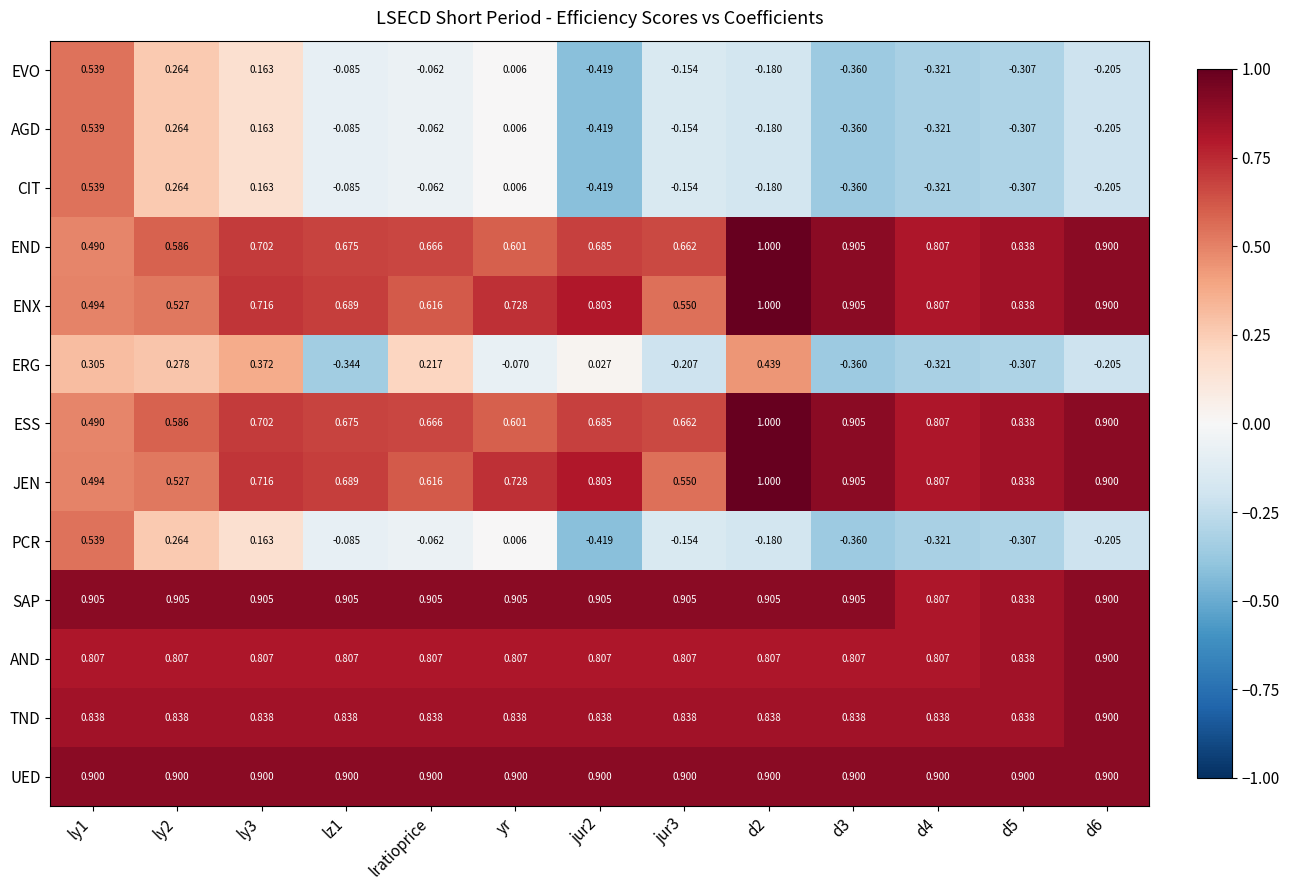

Is the value of ENX at d6 greater than the value of TND at d4?

Yes